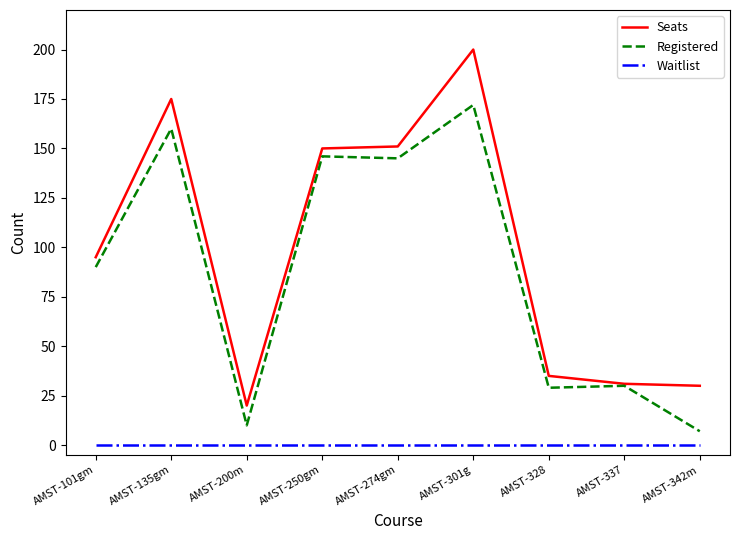

What is the minimum value for Registered?

7